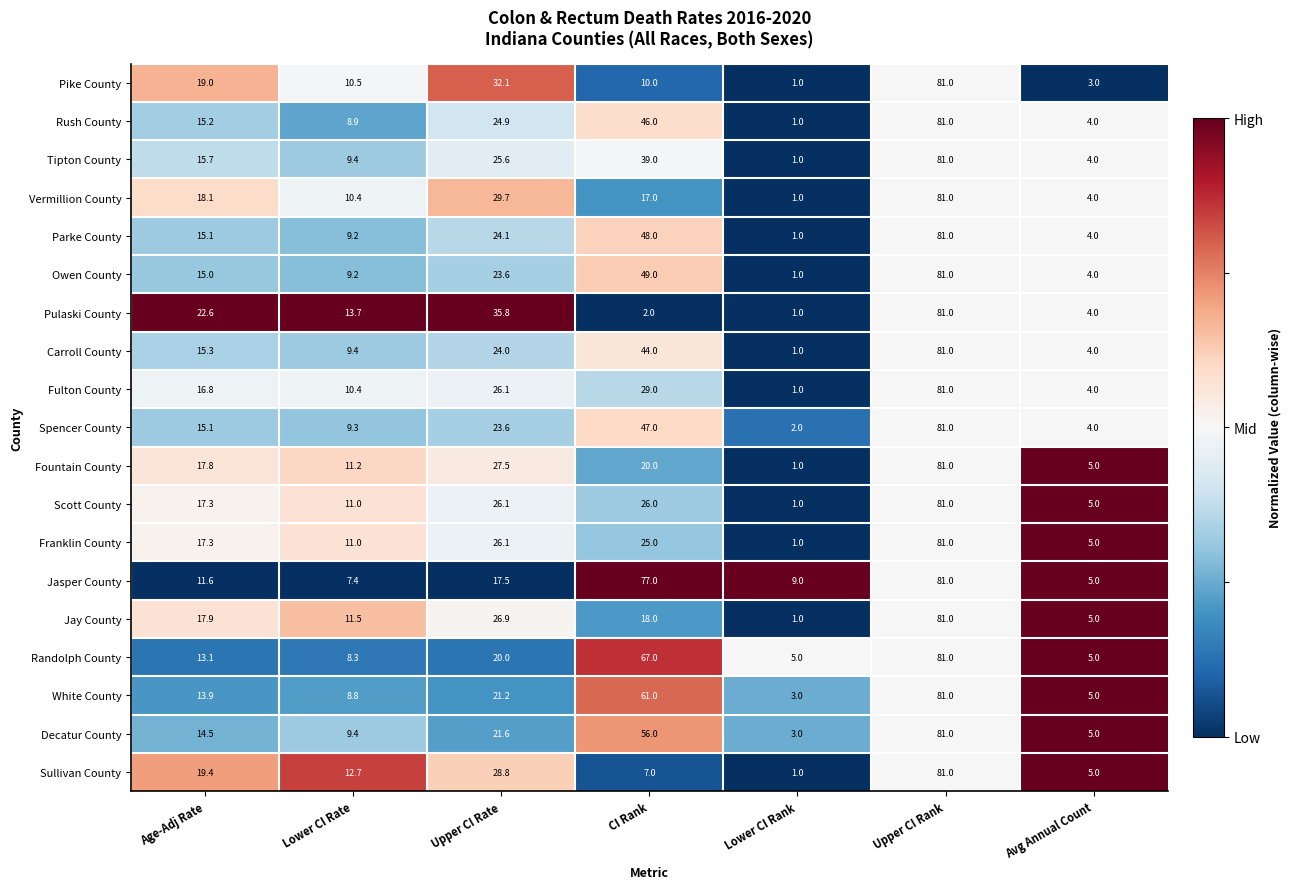

What is the difference between the maximum and minimum values in the Pulaski County series?

80.0